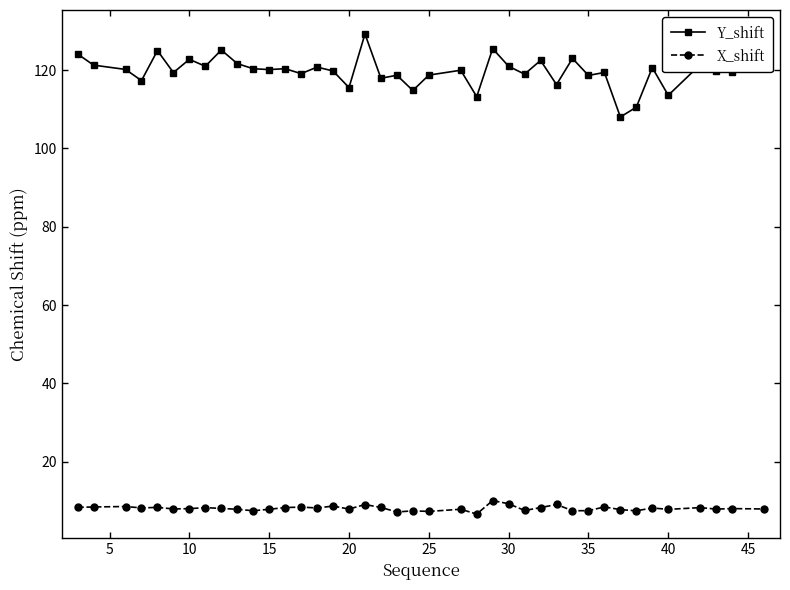

What is the smallest value displayed?

6.6